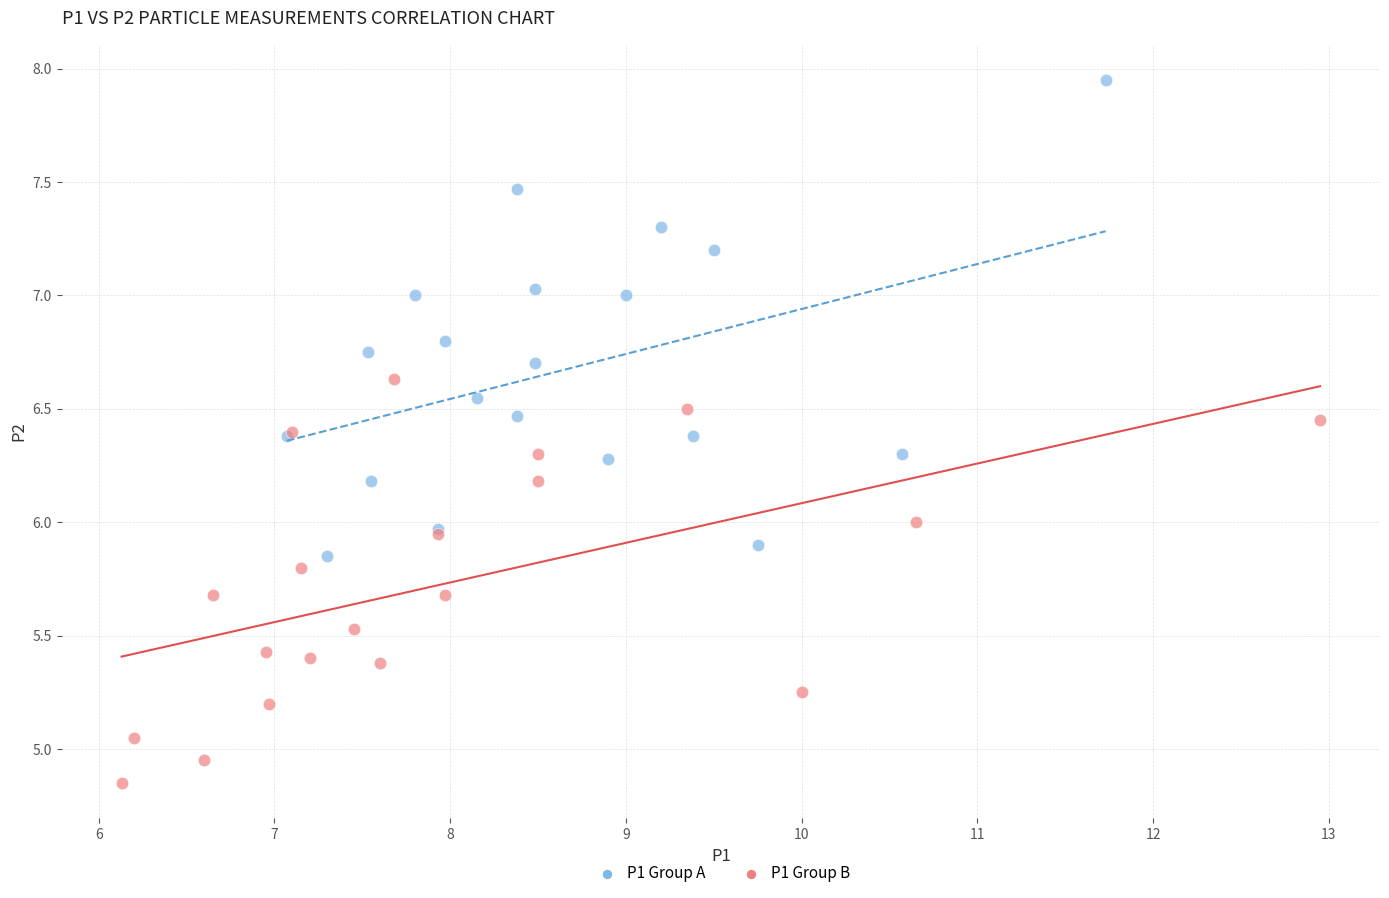

Which series has the largest Y range (max minus min)?

P1 Group A